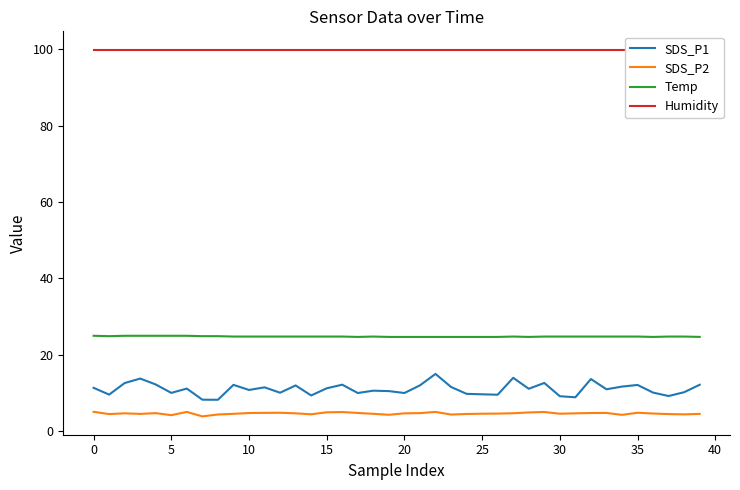

True or false: Temp and Humidity intersect in this chart.

False